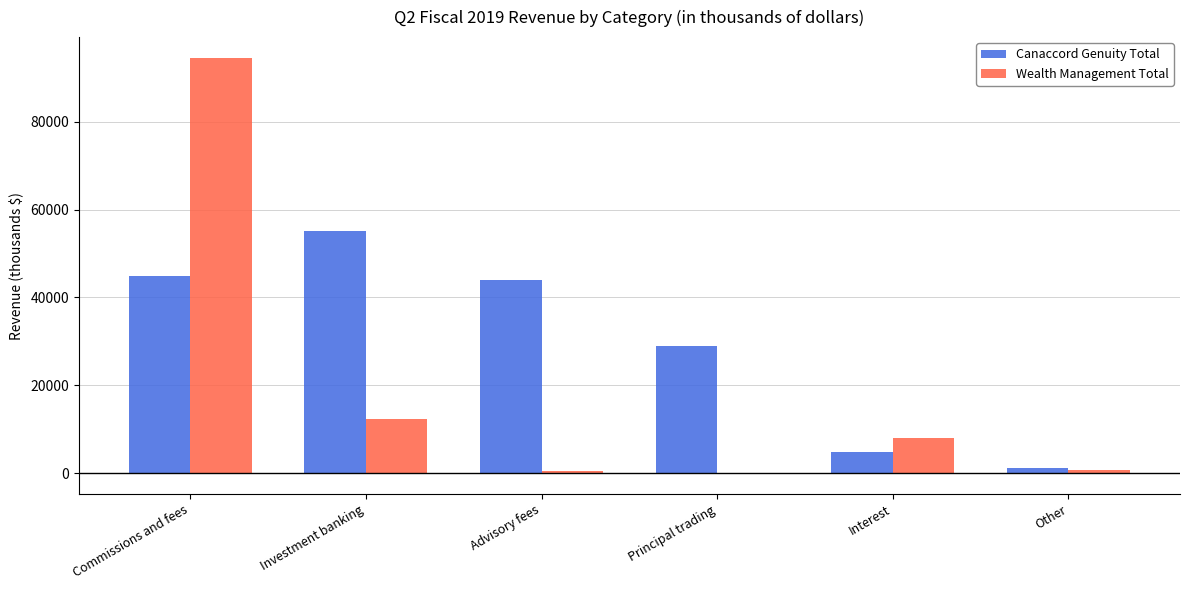

Where is Wealth Management Total nearest to the value 47262?

Investment banking